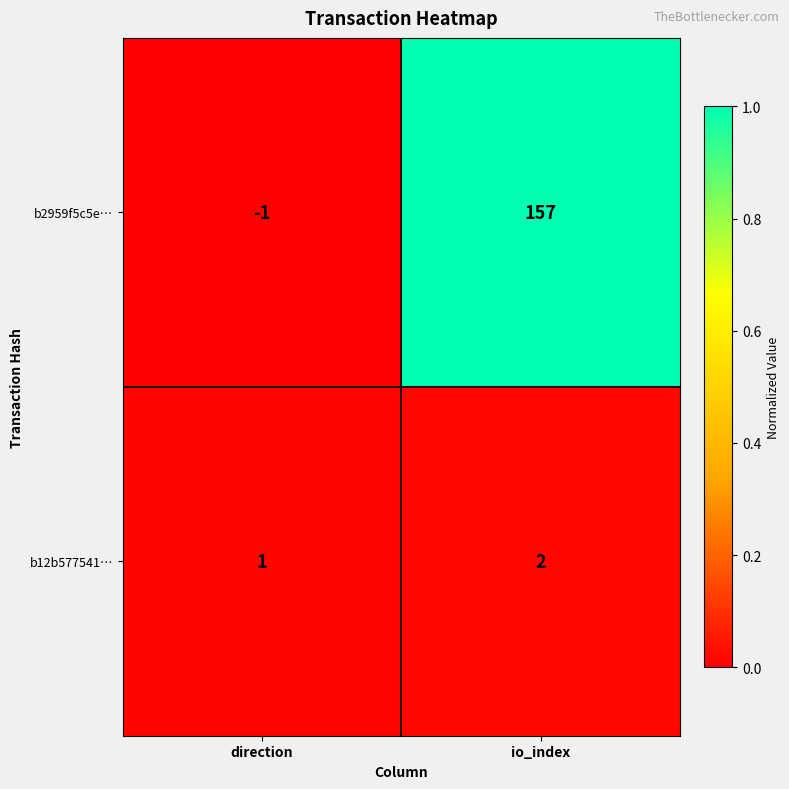

Rank the series by their average value, from lowest to highest.

b12b577541…, b2959f5c5e…